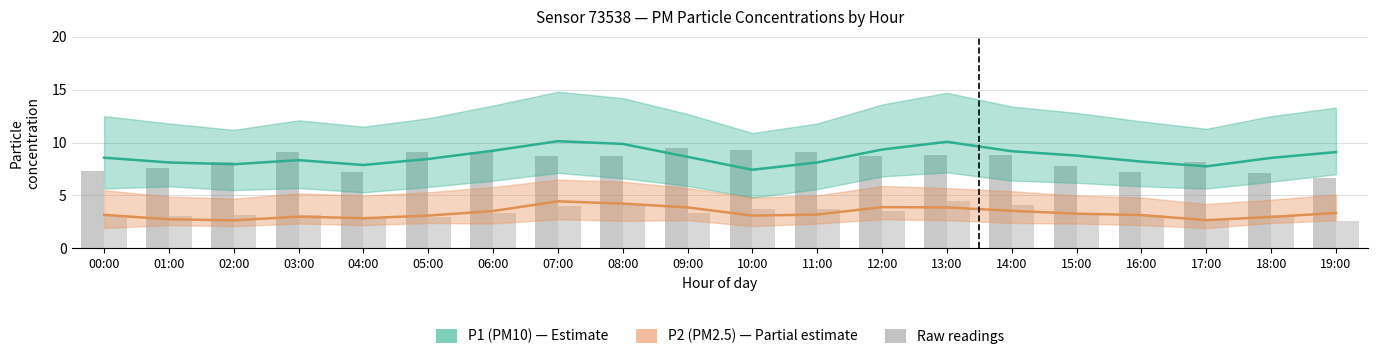

True or false: P1 (PM10) has a value of 14.0 at 11:00.

False